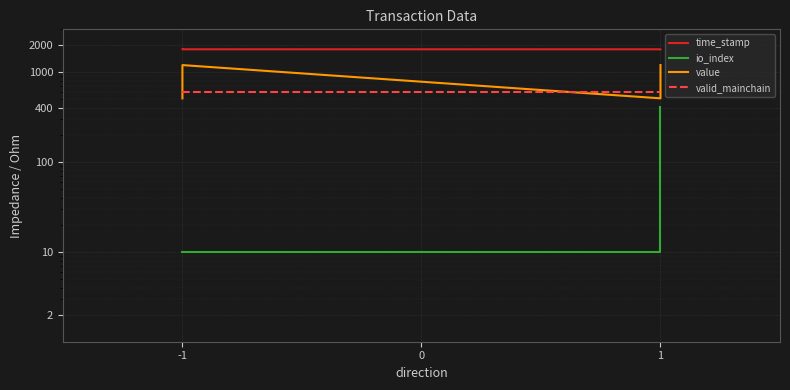

The io_index series shows 3.9 at -1. True or false?

False